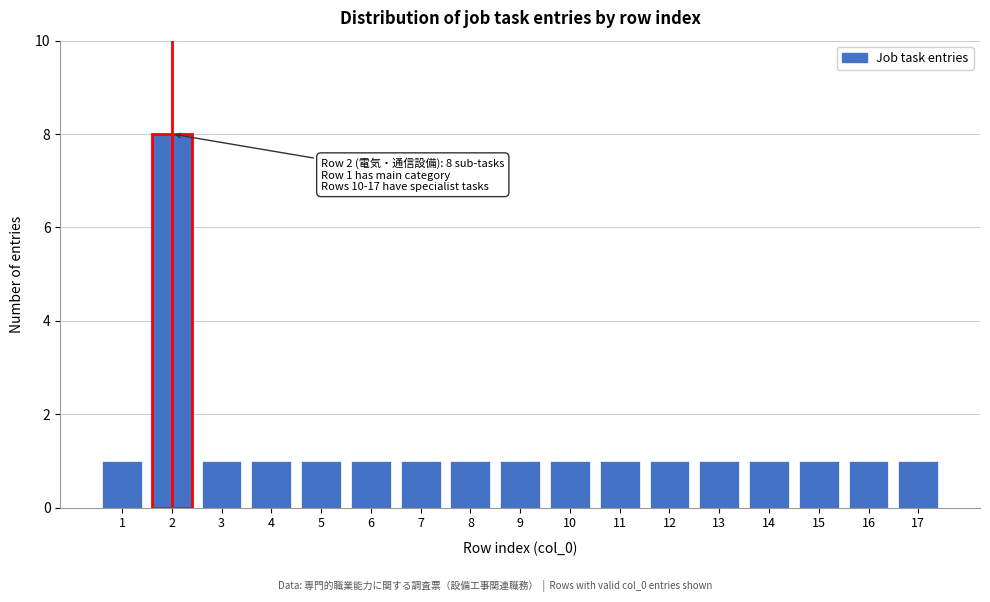

Over which range of the x-axis is the bar tallest?

1.5 to 2.5